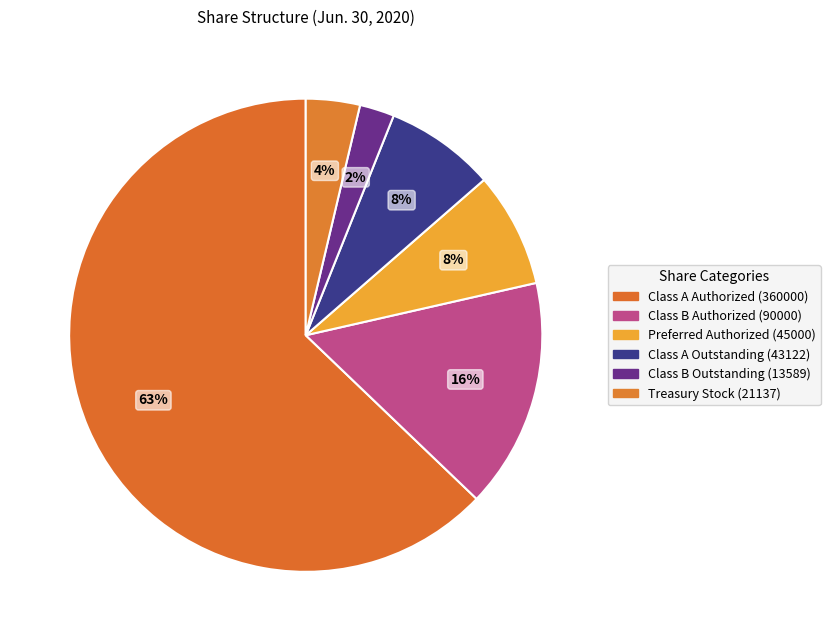

What is the change in value from Class A Outstanding (43122) to Treasury Stock (21137)?

-21985